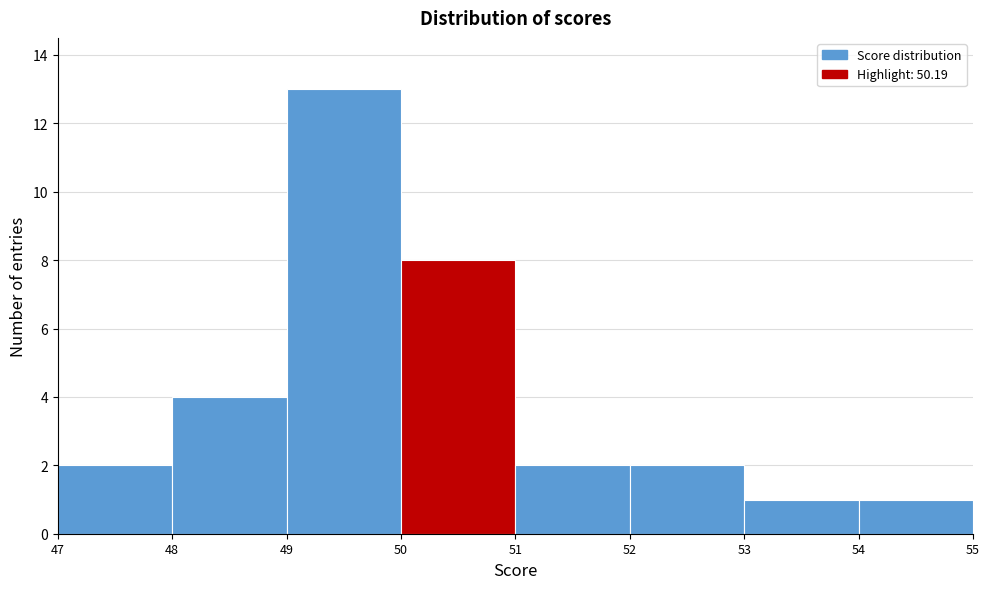

How tall is the bar that spans 49 to 50 on the x-axis? The values are not printed on the chart, so give them approximately, as read against the axis.

13